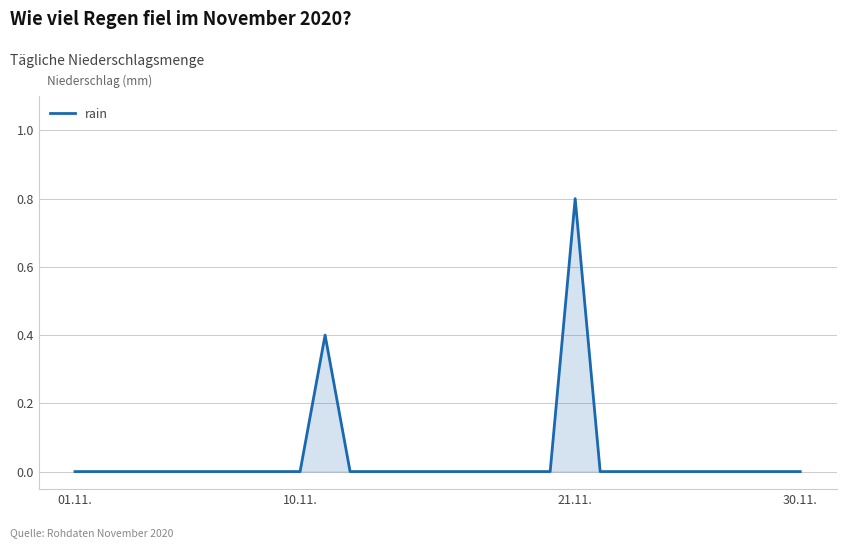

What is the difference between the maximum and minimum values?

0.8